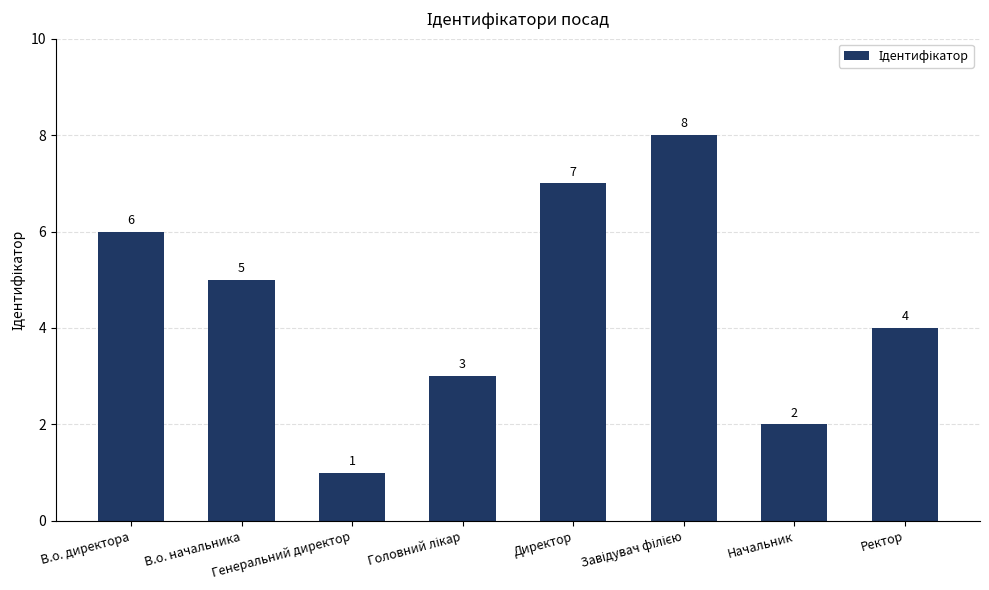

Is it true that the value at Директор is 7?

True